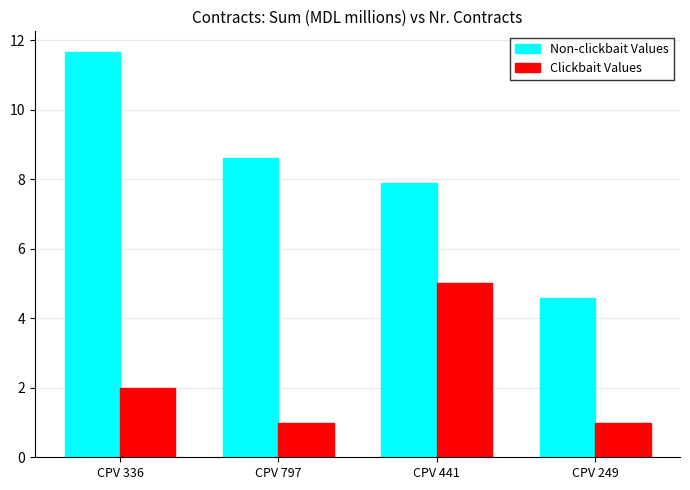

At which label is Non-clickbait Values closest to 8?

CPV 441